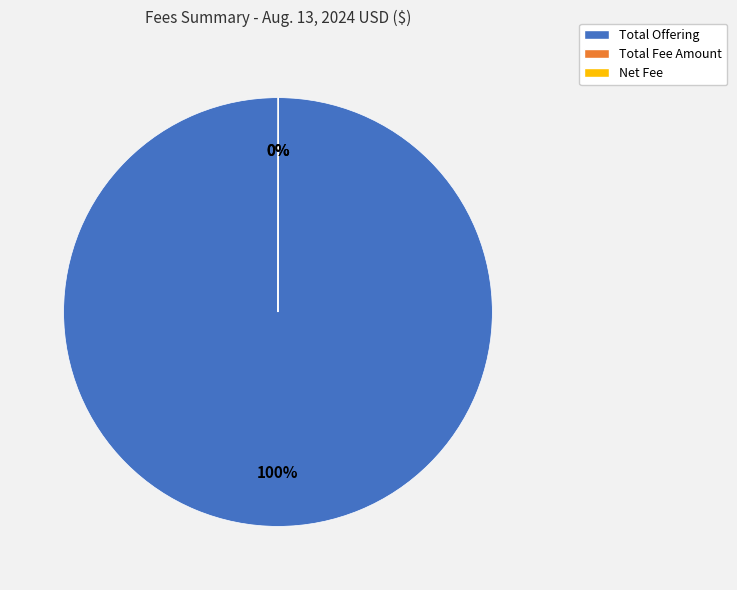

To the nearest percent, what is the average slice percentage?

33%